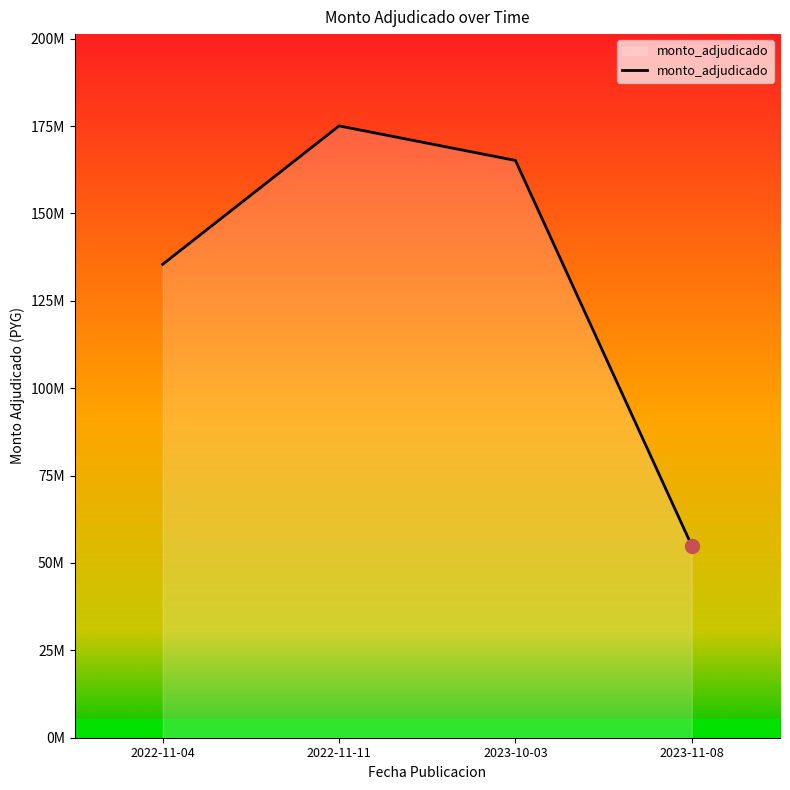

The value at 2022-11-04 is 72773427. True or false?

False